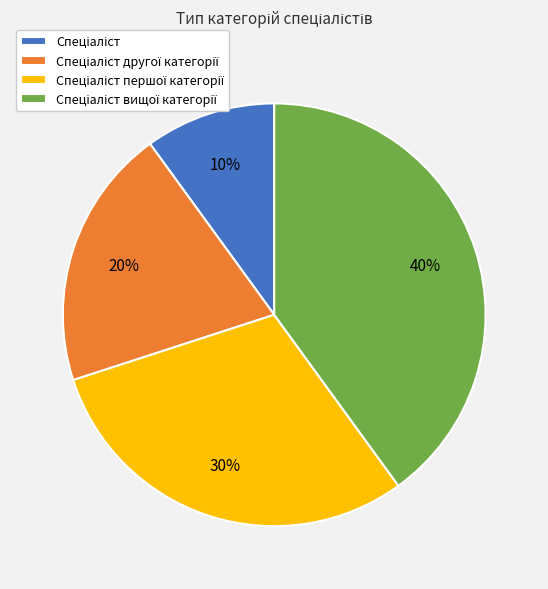

Is there a majority slice in this chart?

No